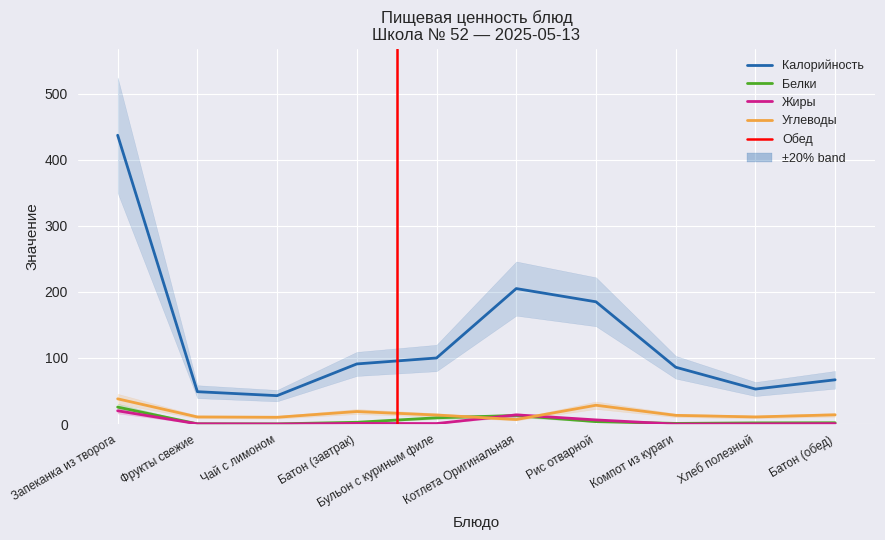

Where is Жиры nearest to the value 10?

Рис отварной